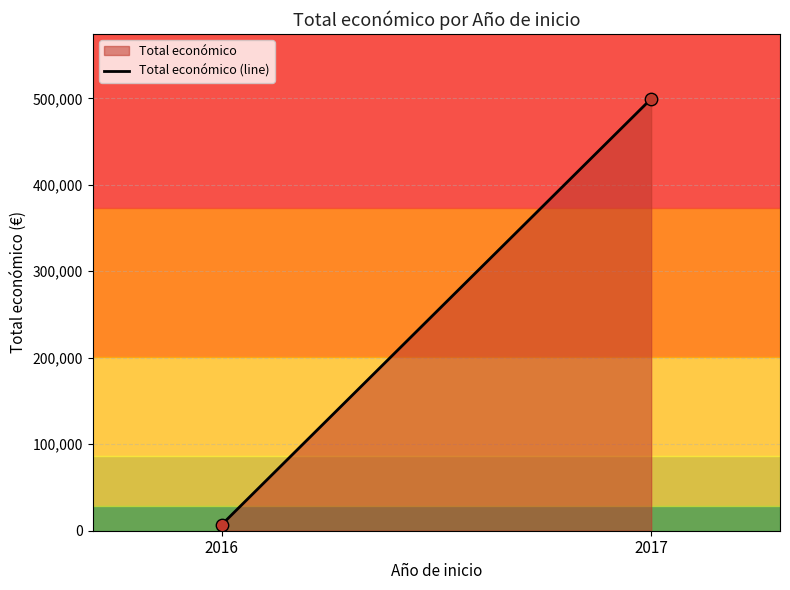

What is the average Y value?

253232